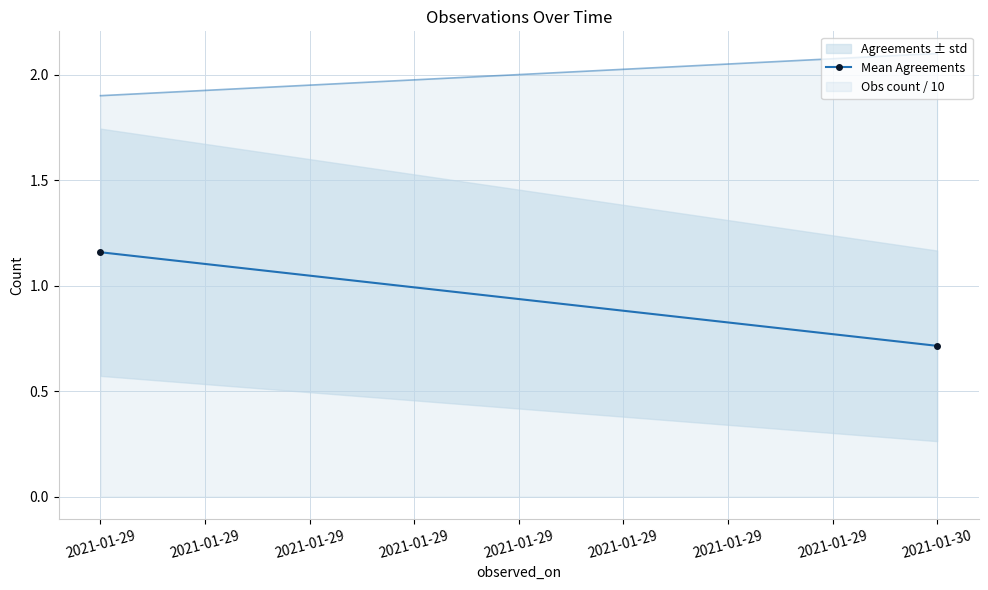

What is the ratio of the value at 2021-01-30 to the value at 2021-01-29?

0.6